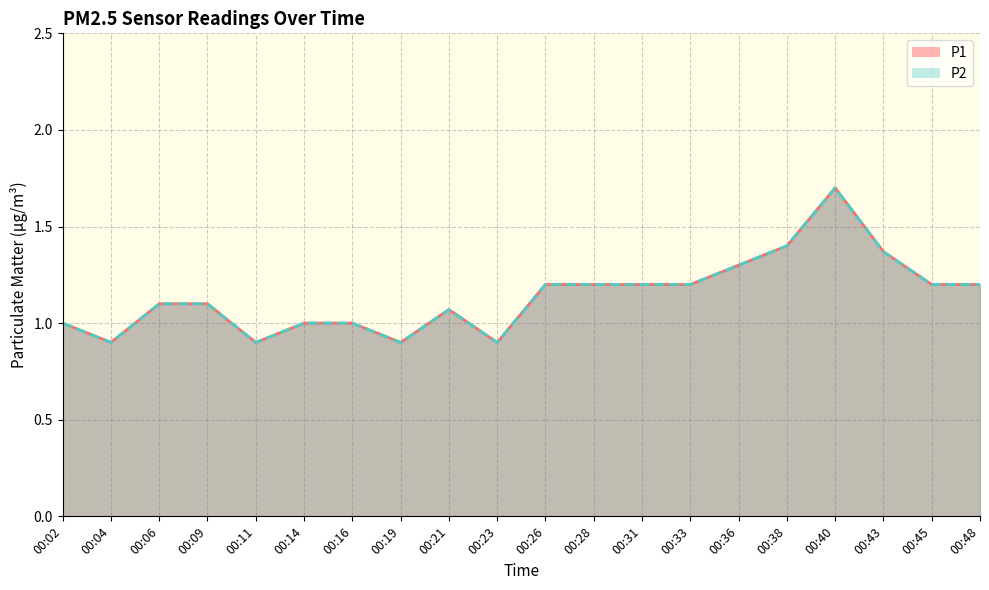

What are all the series names shown in the legend?

P1, P2